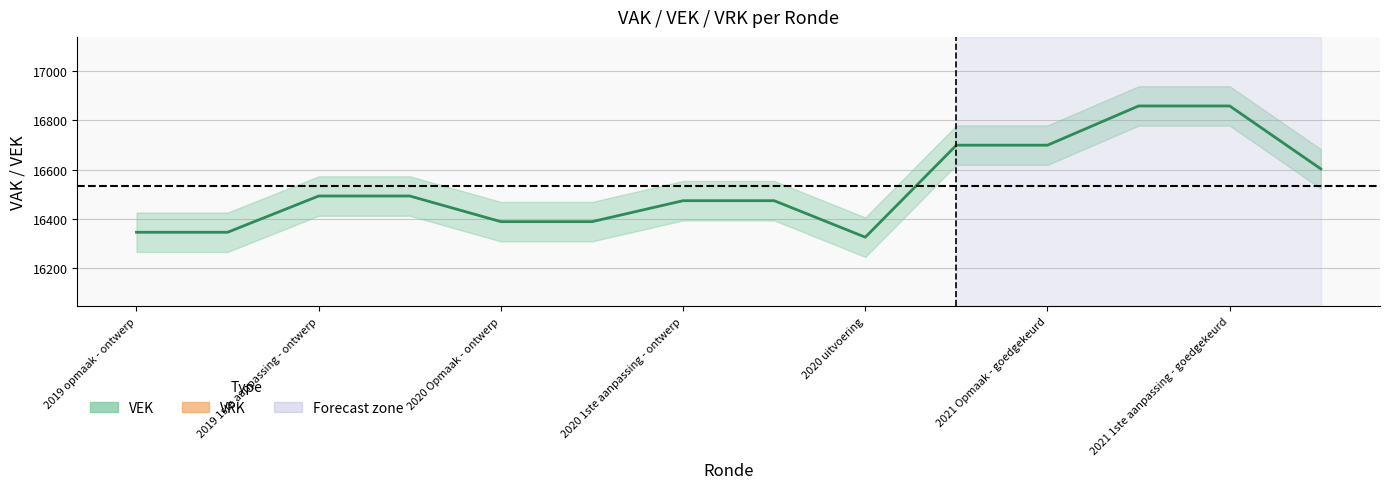

Count the number of categories in the chart.

14